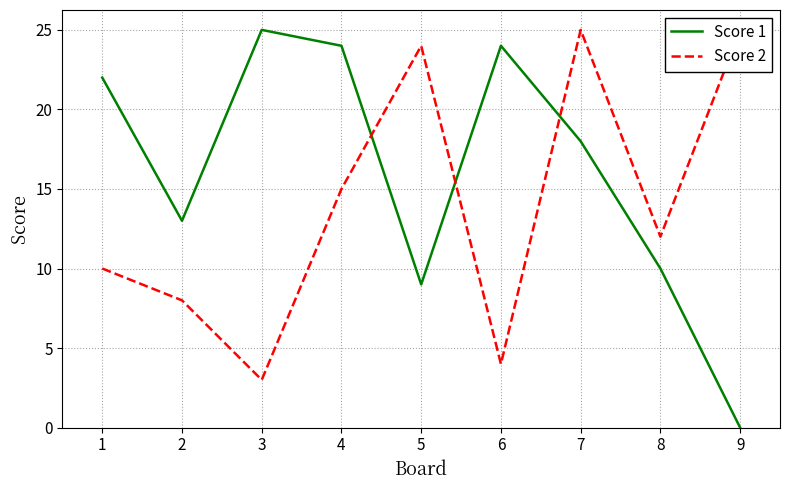

In Score 2, how many points are higher than both neighbors (excluding endpoints)?

2